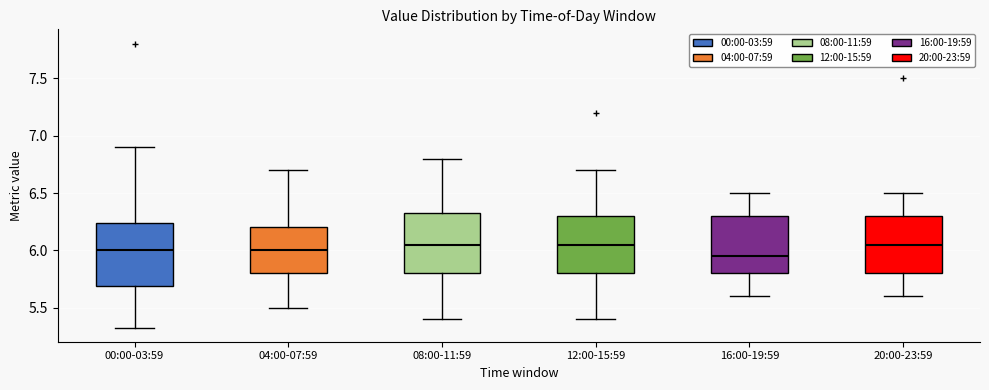

Reading left to right, transcribe this box plot: for each box, give where its median line is, the range the box spans, and where its two whiskers end, as read against the y-axis. The values are not printed on the chart, so give them approximately, as read against the axis.

00:00-03:59: median 6.00, box 5.70 to 6.25, whiskers 5.35 to 6.90
04:00-07:59: median 6.00, box 5.80 to 6.20, whiskers 5.50 to 6.70
08:00-11:59: median 6.05, box 5.80 to 6.35, whiskers 5.40 to 6.80
12:00-15:59: median 6.05, box 5.80 to 6.30, whiskers 5.40 to 6.70
16:00-19:59: median 5.95, box 5.80 to 6.30, whiskers 5.60 to 6.50
20:00-23:59: median 6.05, box 5.80 to 6.30, whiskers 5.60 to 6.50